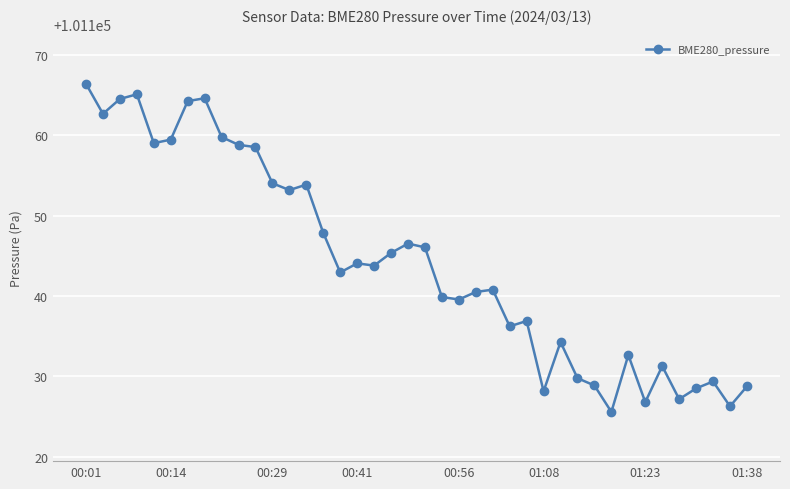

What is the greatest value displayed?

101166.4